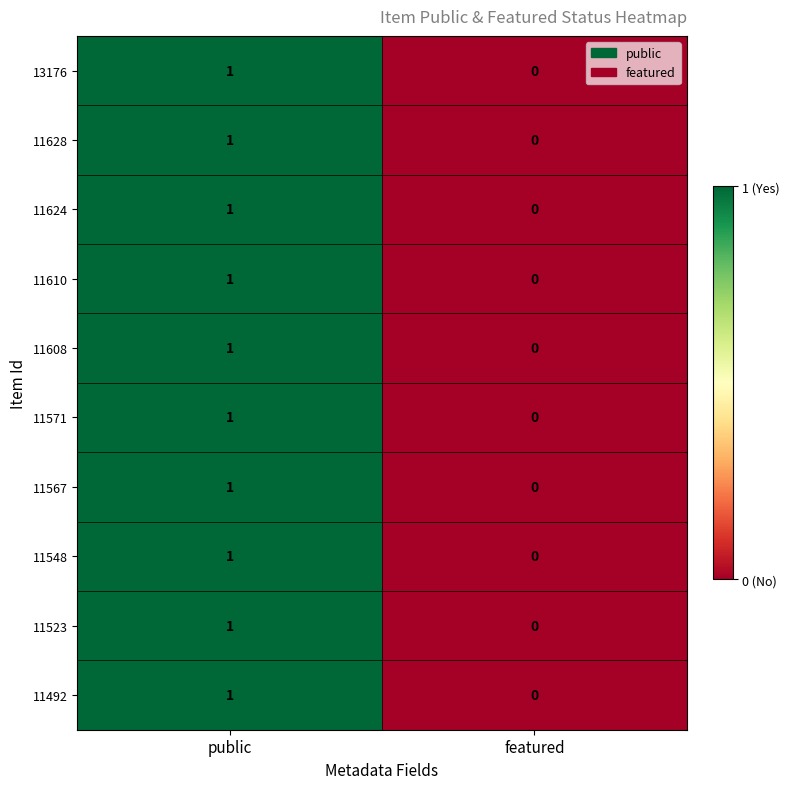

The 11610 series shows 1 at public. True or false?

True